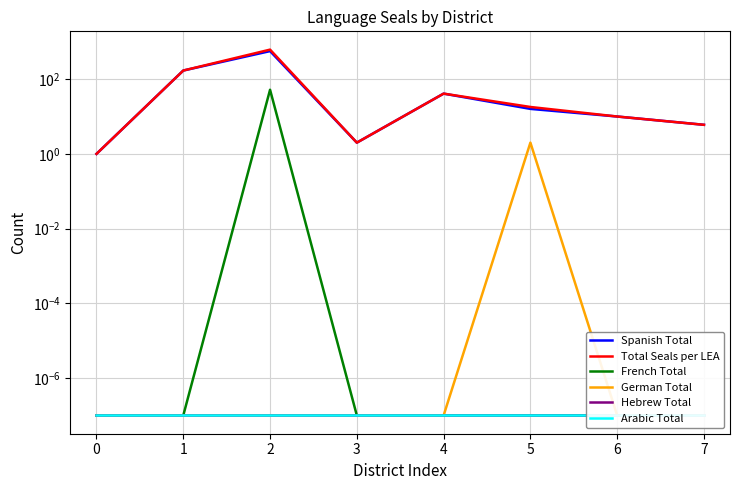

True or false: Total Seals per LEA has more than 2 interior local peaks.

False